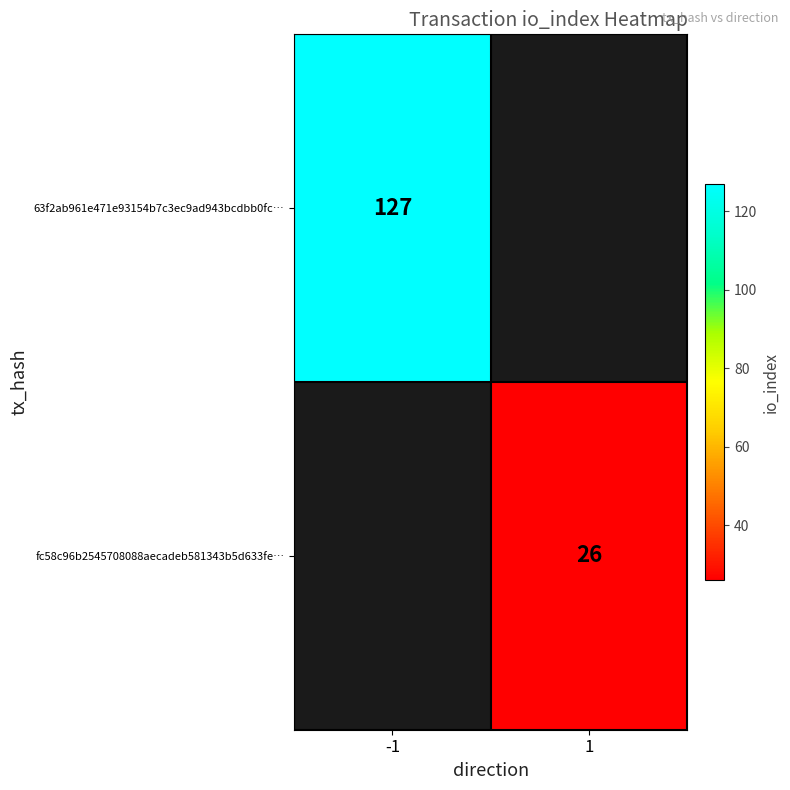

The fc58c96b2545708088aecadeb581343b5d633fe… series shows 26 at 1. True or false?

True